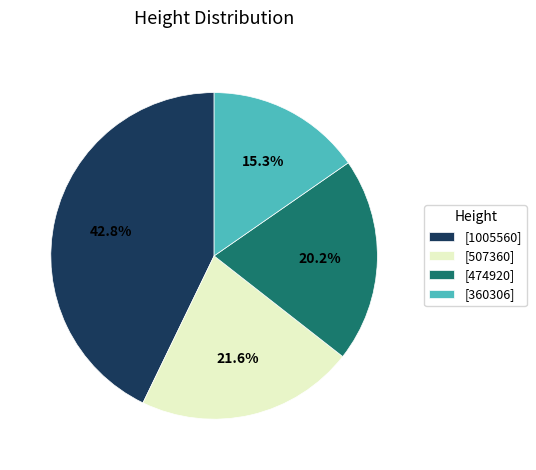

Count the number of slices in the pie.

4